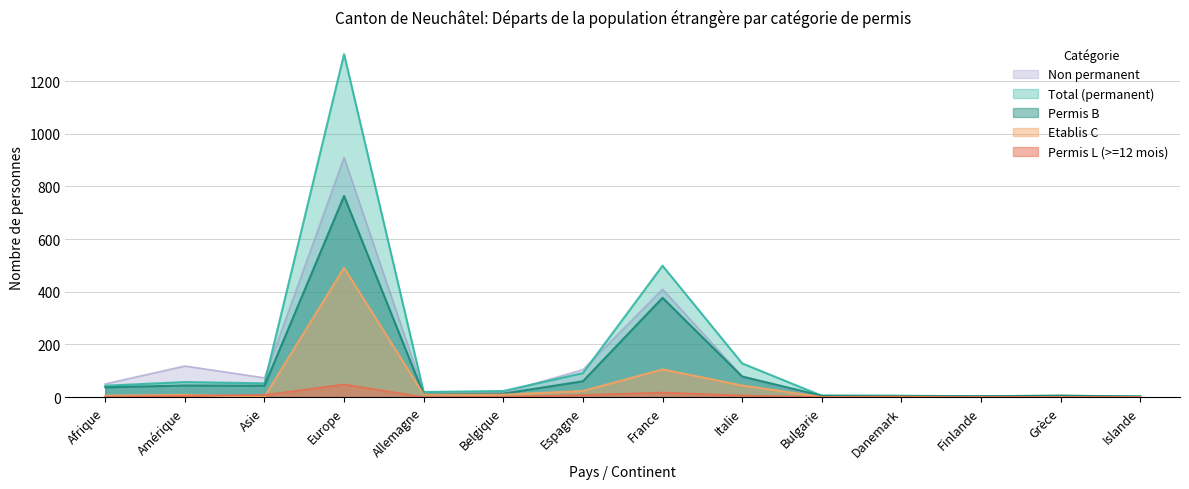

After their last crossing, which series has the higher values: Permis L or Etablis C?

Etablis C